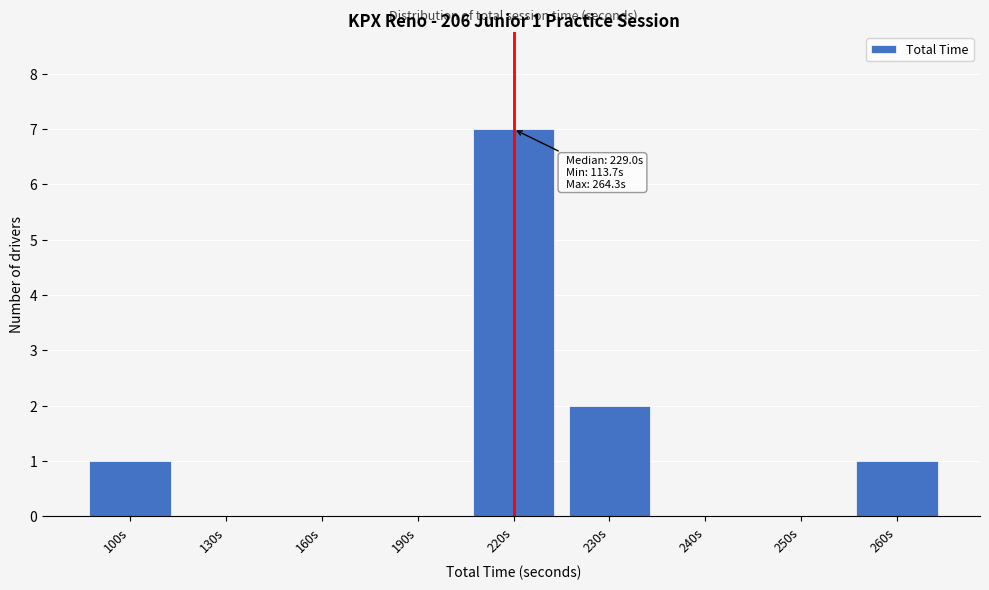

Reading right to left, extract all data points from this chart.

260s=1	250s=0	240s=0	230s=2	220s=7	190s=0	160s=0	130s=0	100s=1